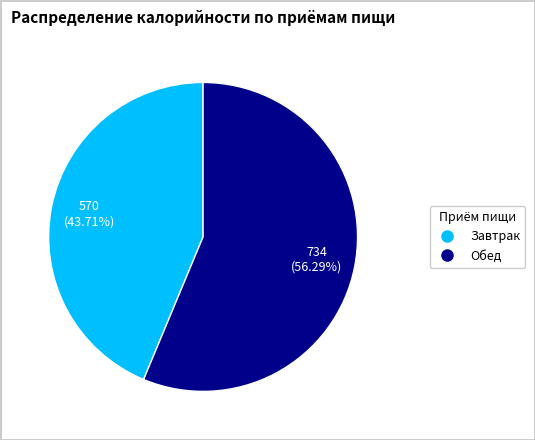

Does Завтрак represent more than half of the total?

No